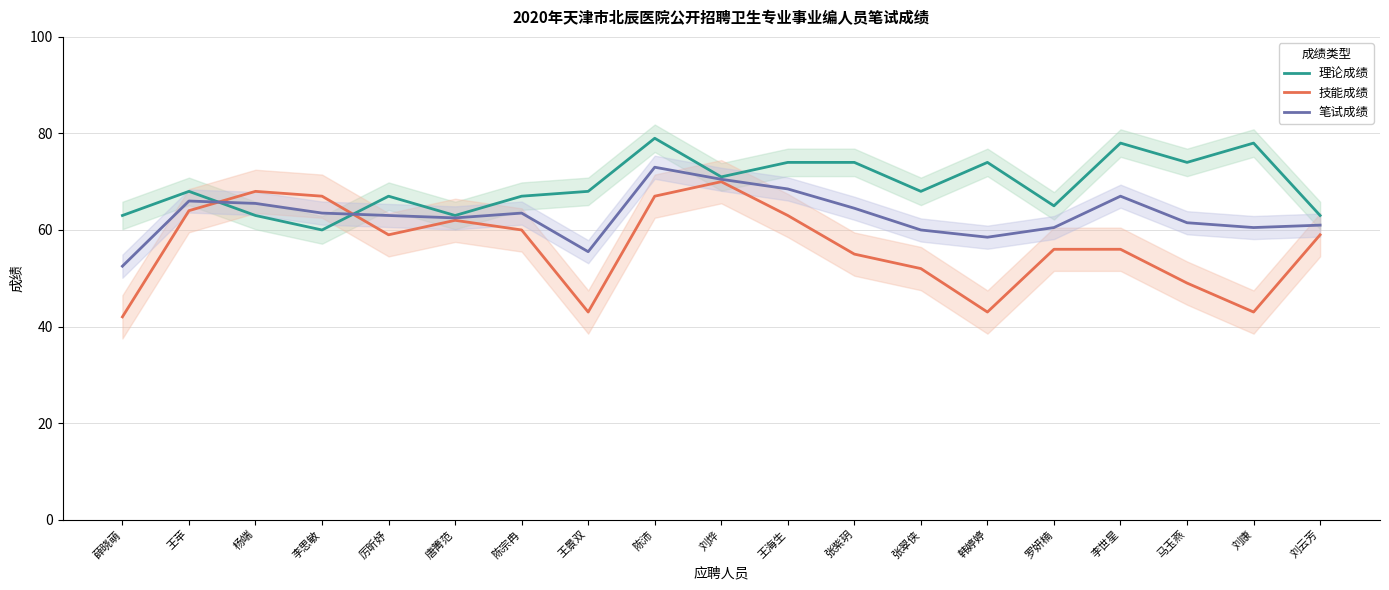

Is it true that 笔试成绩 equals 66.0 at 王苹?

True